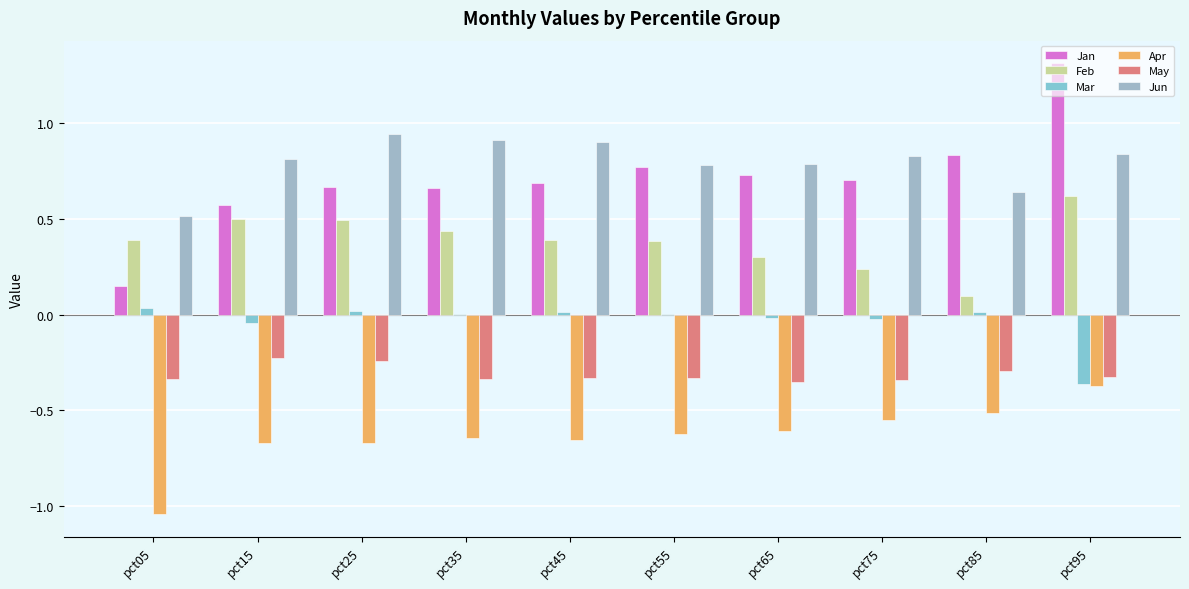

What are all the series names shown in the legend?

Jan, Feb, Mar, Apr, May, Jun